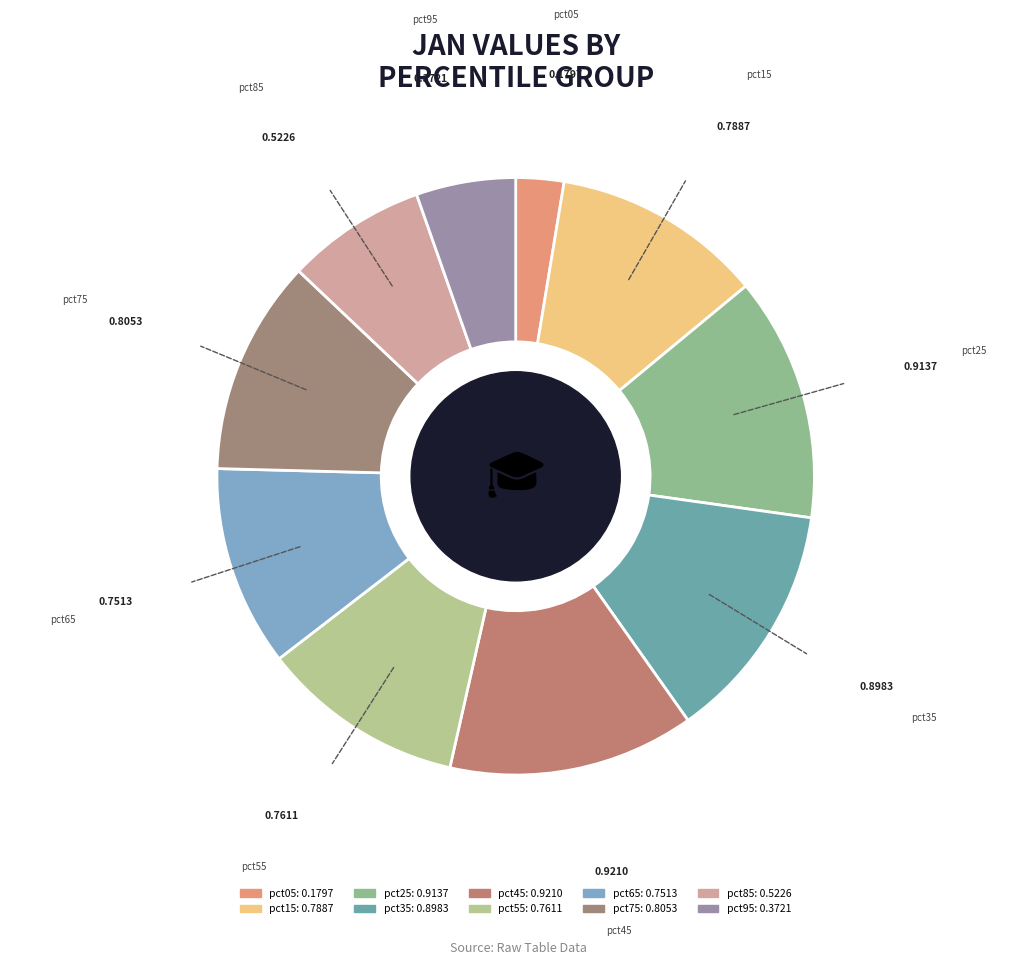

What is the smallest slice in the pie chart?

pct05